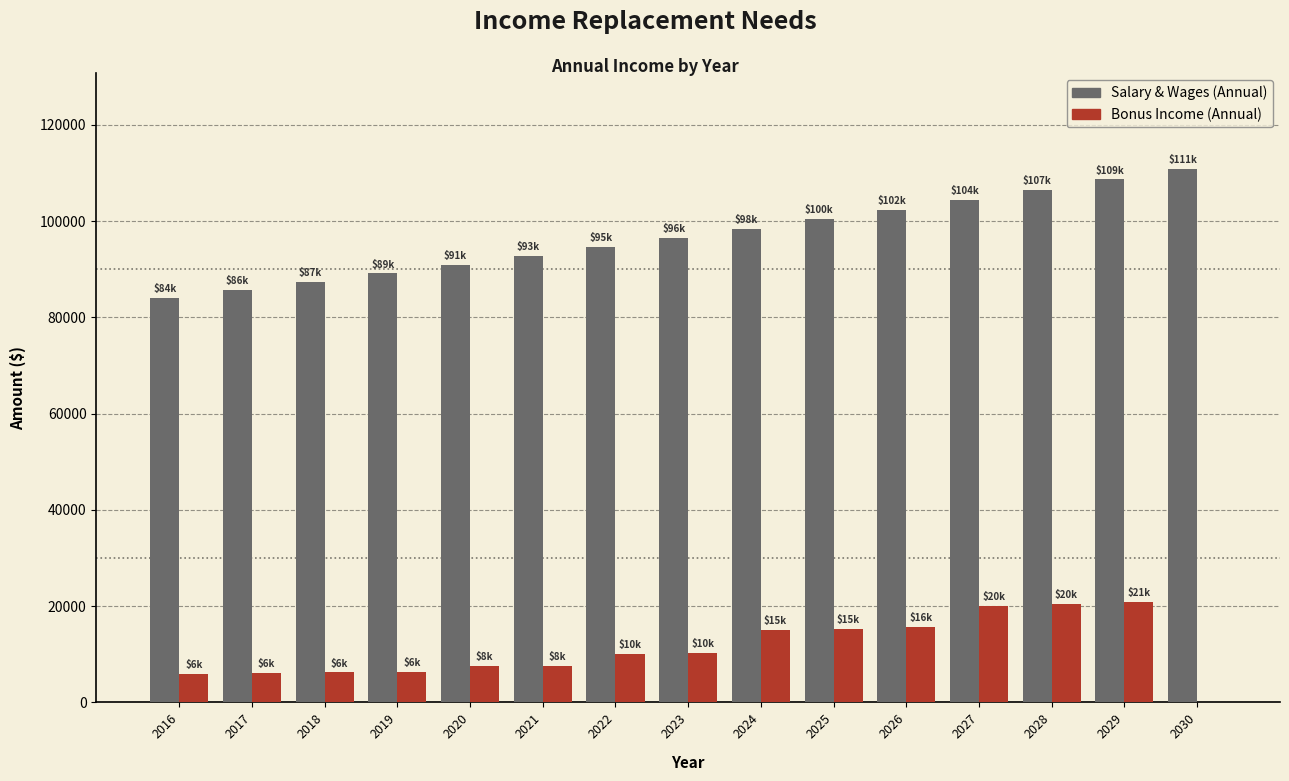

True or false: Salary & Wages (Annual) has a value of 102395.5 at 2026.

True